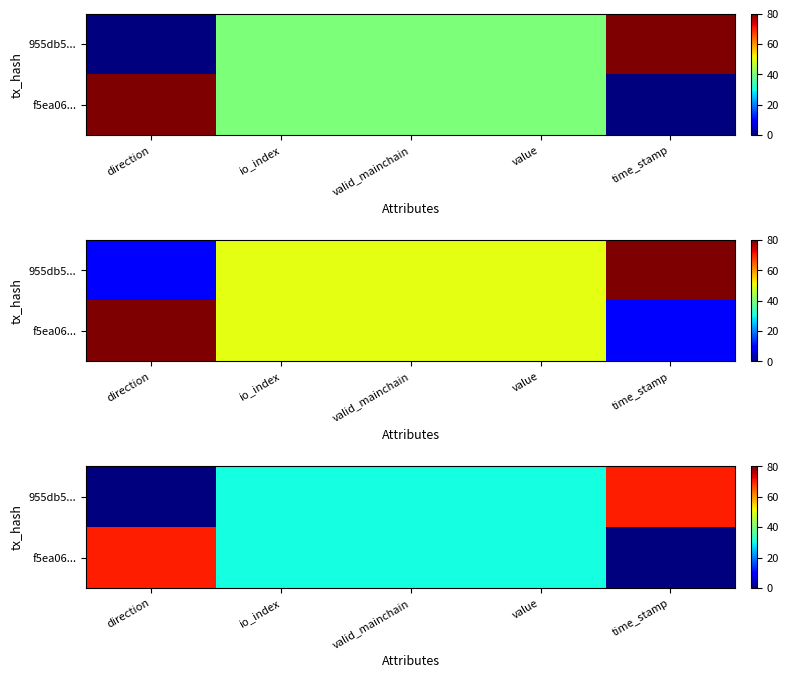

True or false: 955db5... has a value of 39 at time_stamp.

False